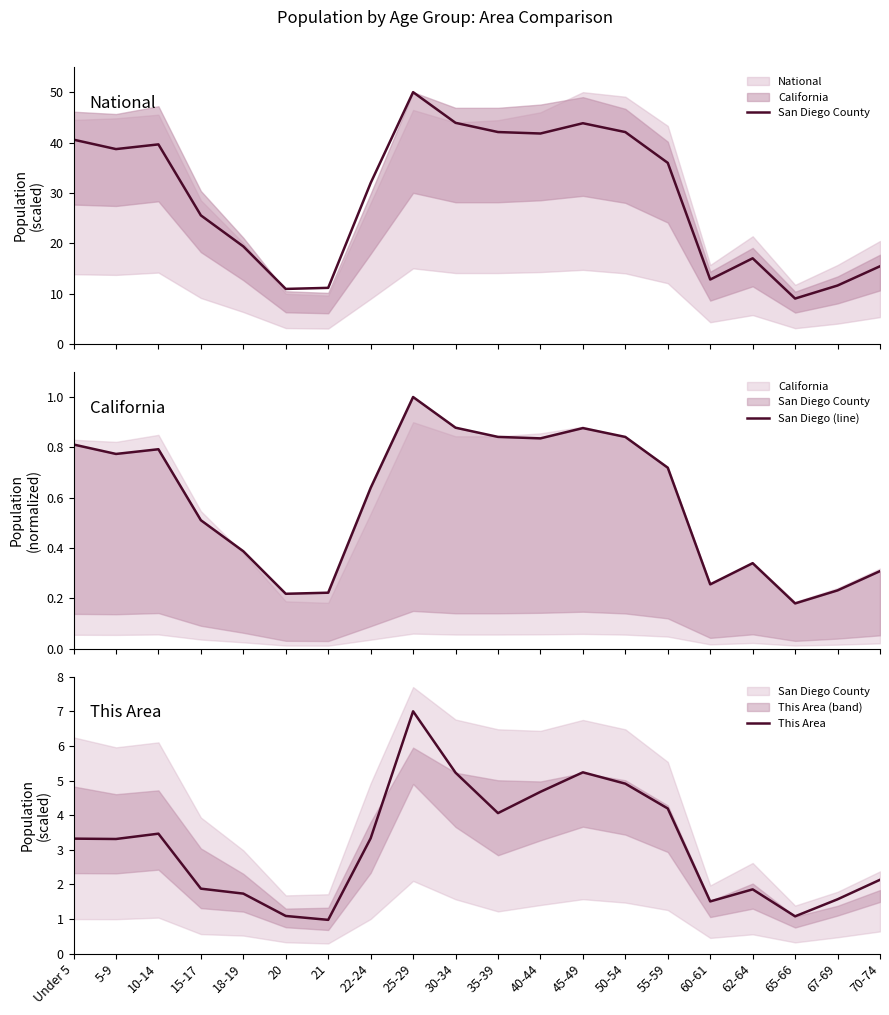

How many lines are shown in the chart?

3